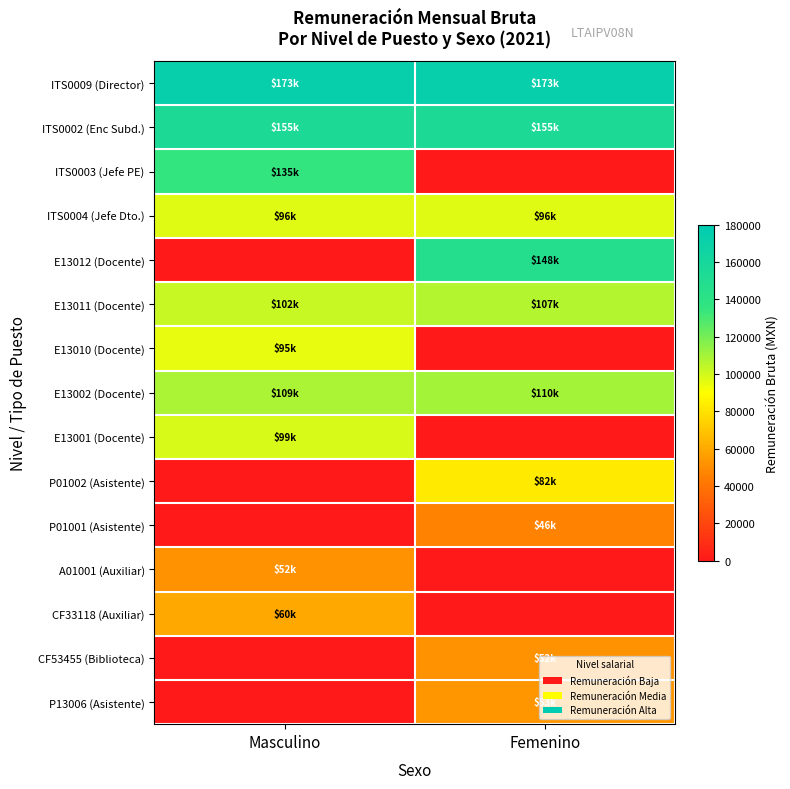

List the series in order of their peak value, highest first.

ITS0009 (Director), ITS0002 (Enc Subd.), E13012 (Docente), ITS0003 (Jefe PE), E13002 (Docente), E13011 (Docente), E13001 (Docente), ITS0004 (Jefe Dto.), E13010 (Docente), P01002 (Asistente), CF33118 (Auxiliar), P13006 (Asistente), A01001 (Auxiliar), CF53455 (Biblioteca), P01001 (Asistente)